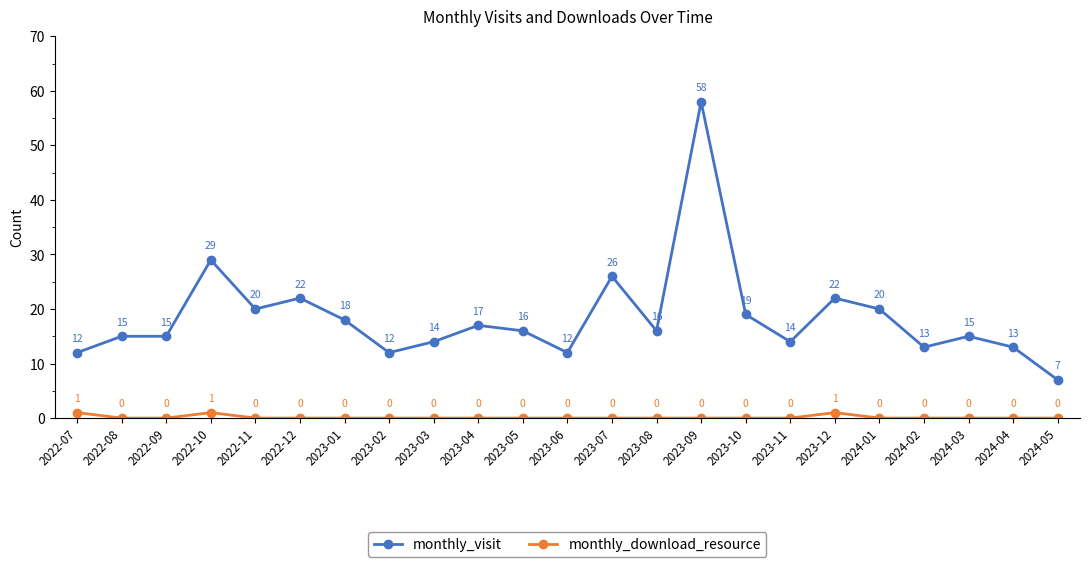

Reading right to left, list all the values displayed in this chart.

monthly_visit: 7	13	15	13	20	22	14	19	58	16	26	12	16	17	14	12	18	22	20	29	15	15	12
monthly_download_resource: 0	0	0	0	0	1	0	0	0	0	0	0	0	0	0	0	0	0	0	1	0	0	1